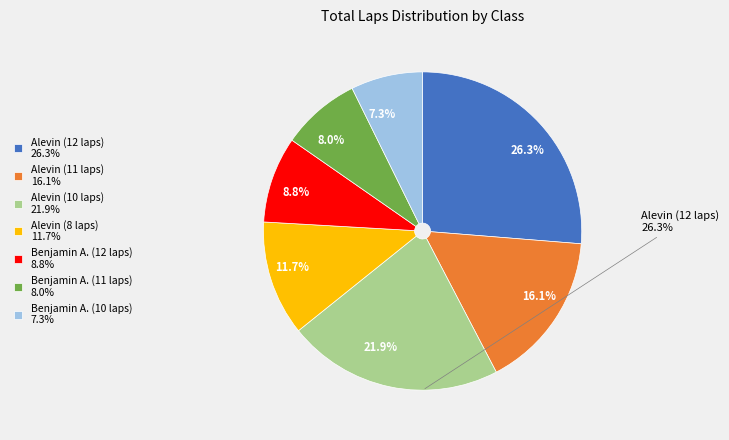

Is there a majority slice in this chart?

No